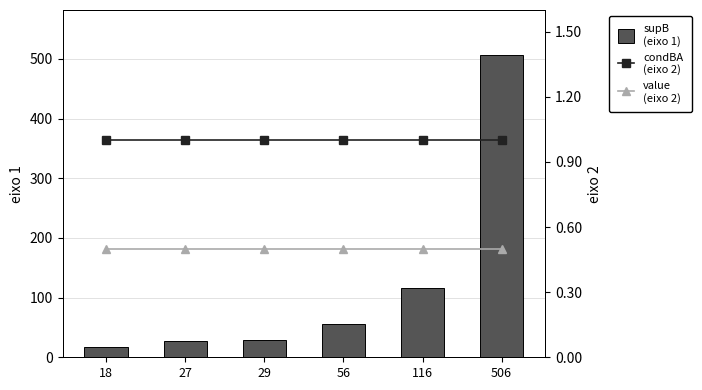

Between 116 and 506, which is larger?

506